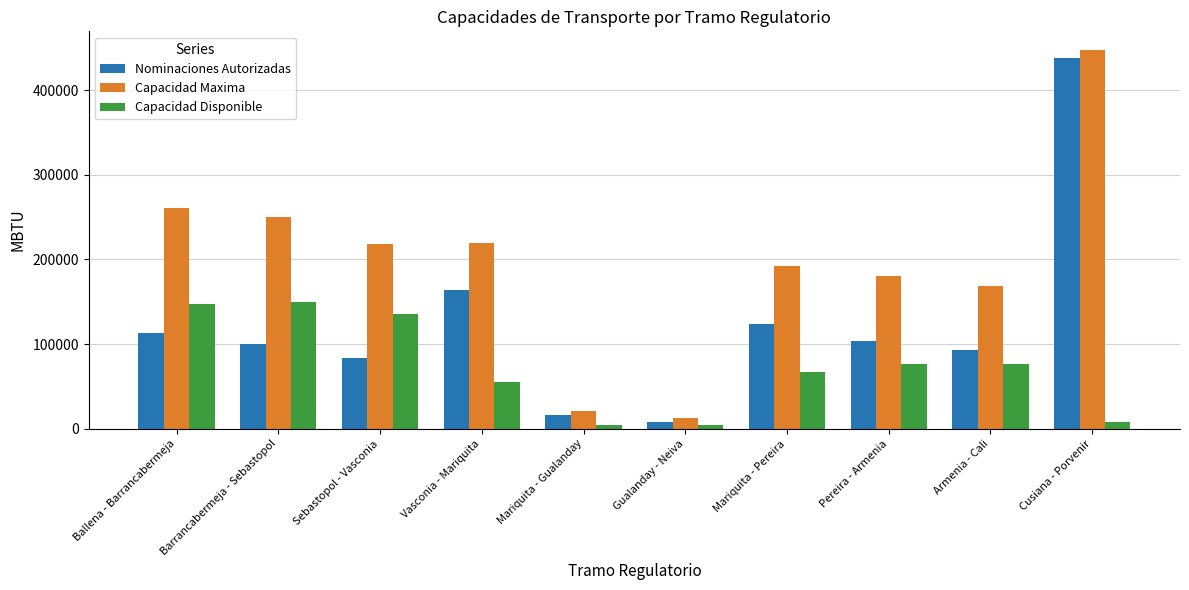

List the series in order of their overall mean, highest first.

Capacidad Maxima, Nominaciones Autorizadas, Capacidad Disponible